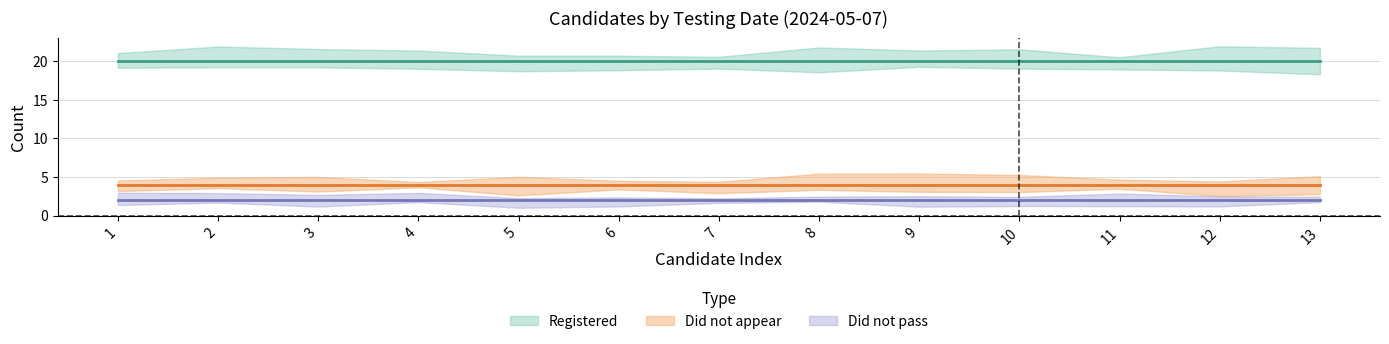

What is the minimum value for Did not appear?

4